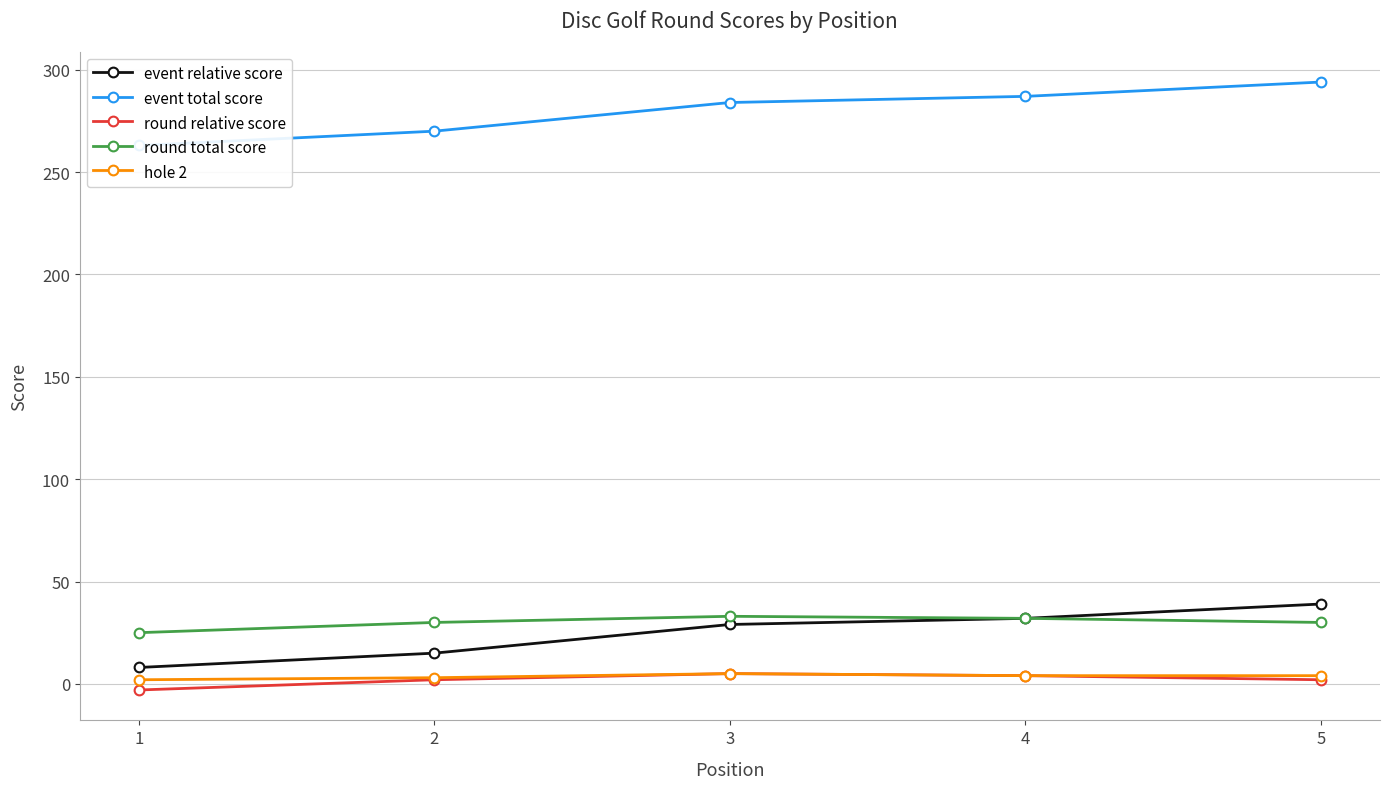

How many data points does each series have?

5